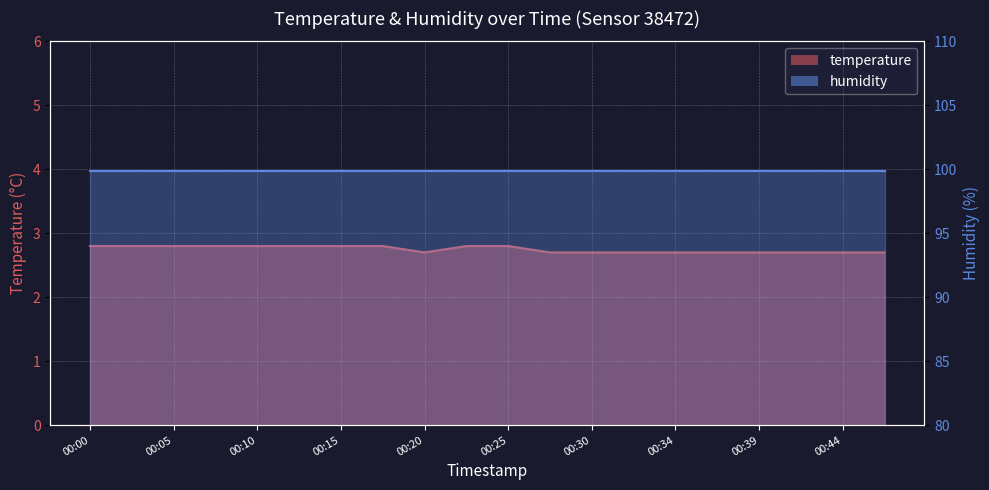

True or false: the data shows 0.7 at 00:32.

False